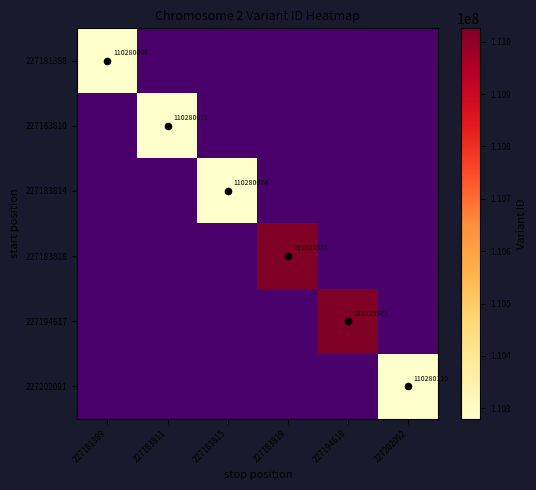

What is the maximum value shown in the chart?

111025573.0